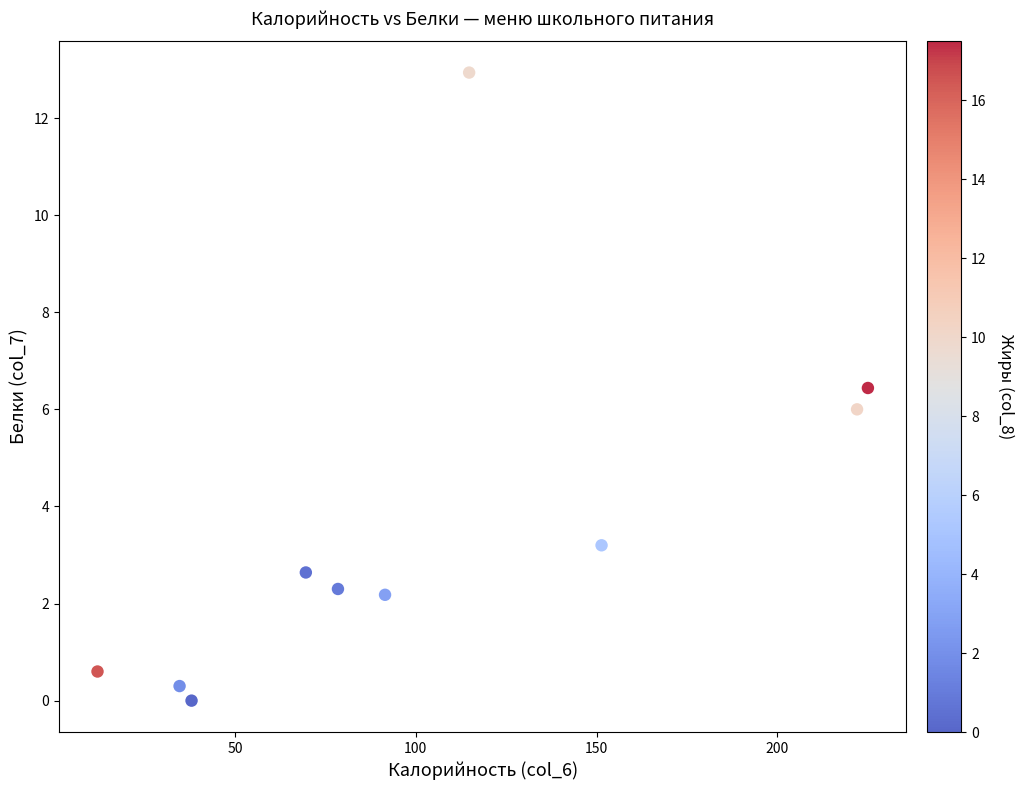

What is the range of Y values (max minus min)?

12.9